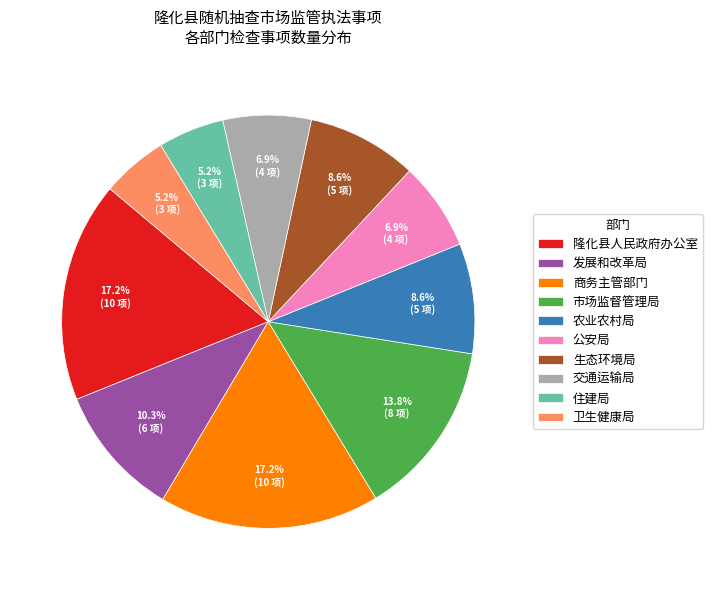

How many segments does this pie chart have?

10